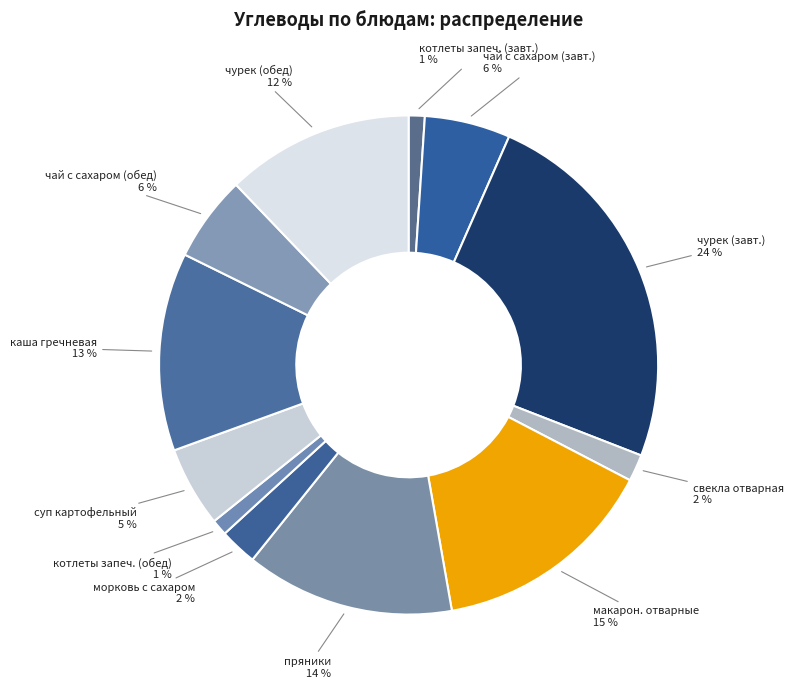

Does any single category account for the majority?

No